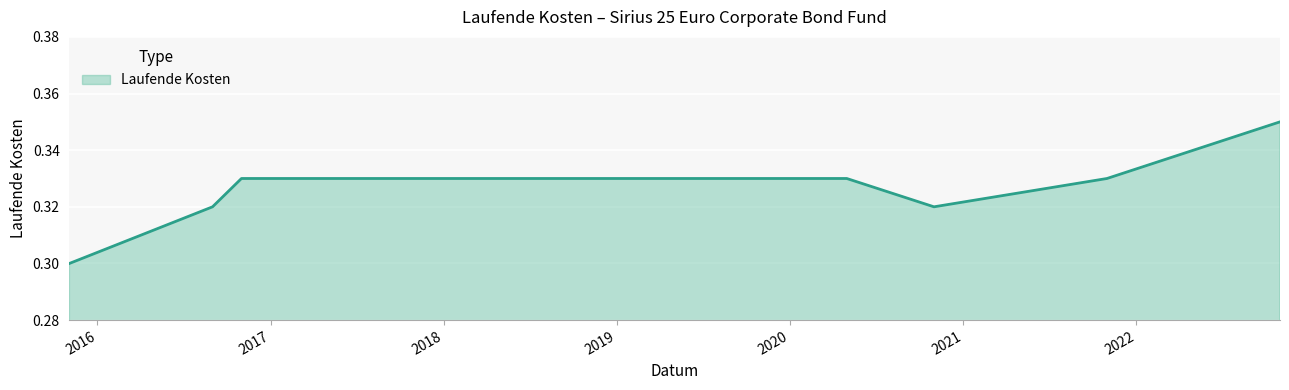

List the labels in order of value, smallest first.

2015-11-03, 2016-08-31, 2020-10-31, 2016-10-31, 2017-04-30, 2017-10-31, 2018-10-31, 2019-04-30, 2019-10-31, 2020-04-30, 2021-10-31, 2022-10-31